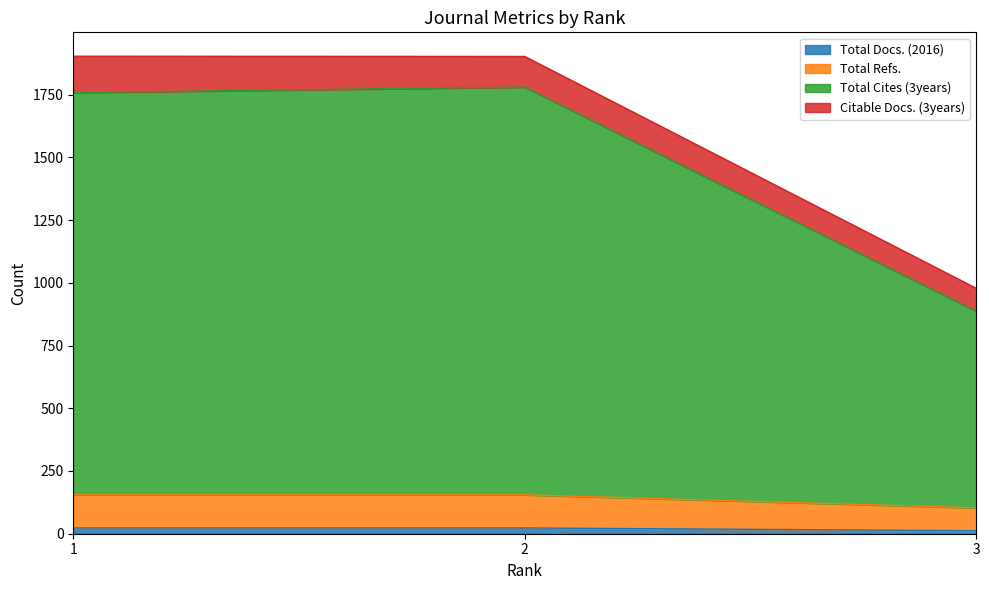

The Total Cites (3years) series shows 468 at 3. True or false?

False